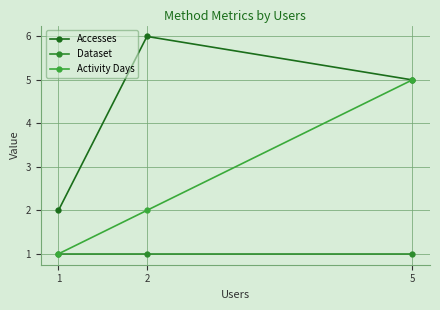

What is the average value of the Accesses series?

4